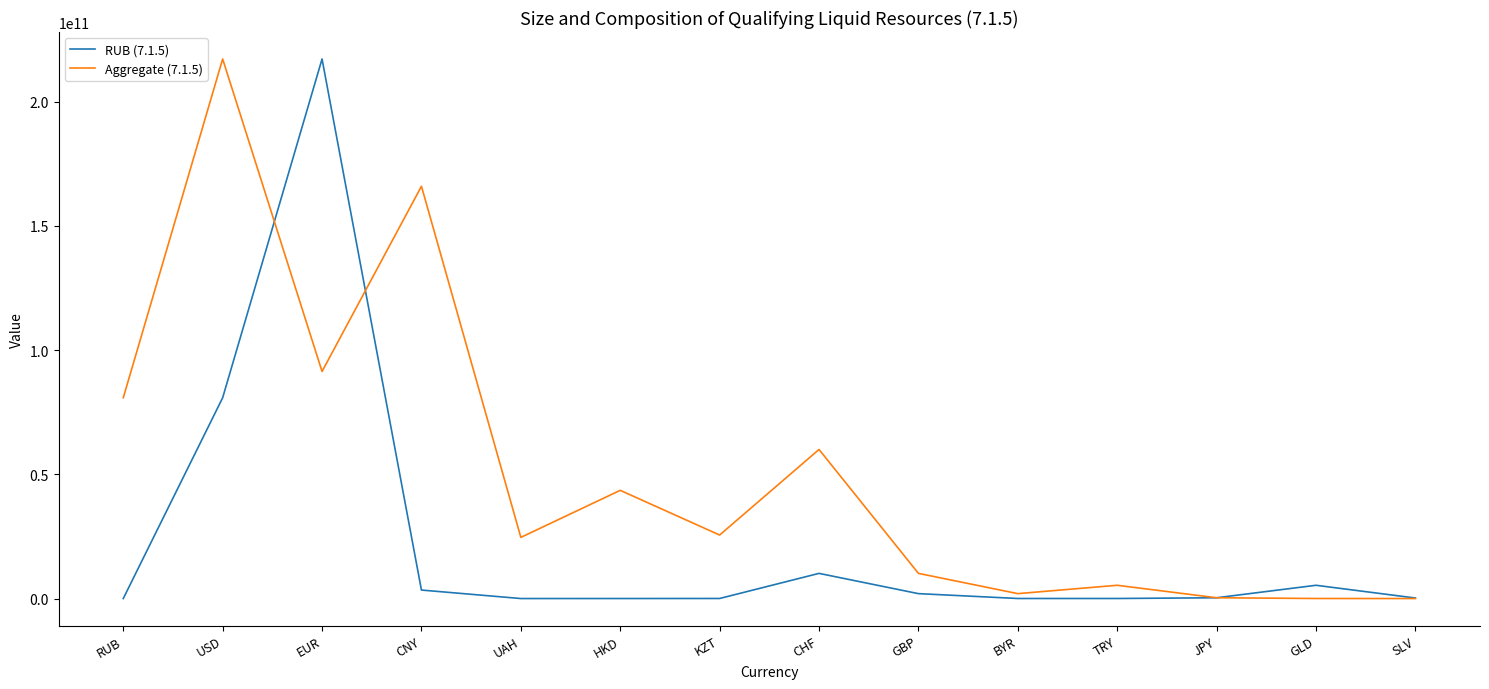

At which category is the sum across all series the highest?

EUR